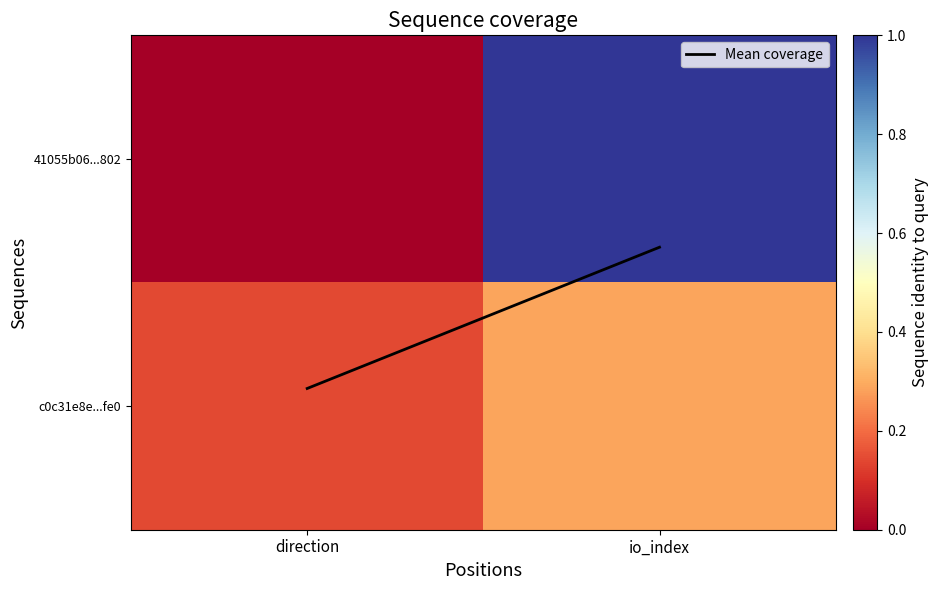

List the series in order of their peak value, highest first.

41055b06...802, Mean coverage, c0c31e8e...fe0